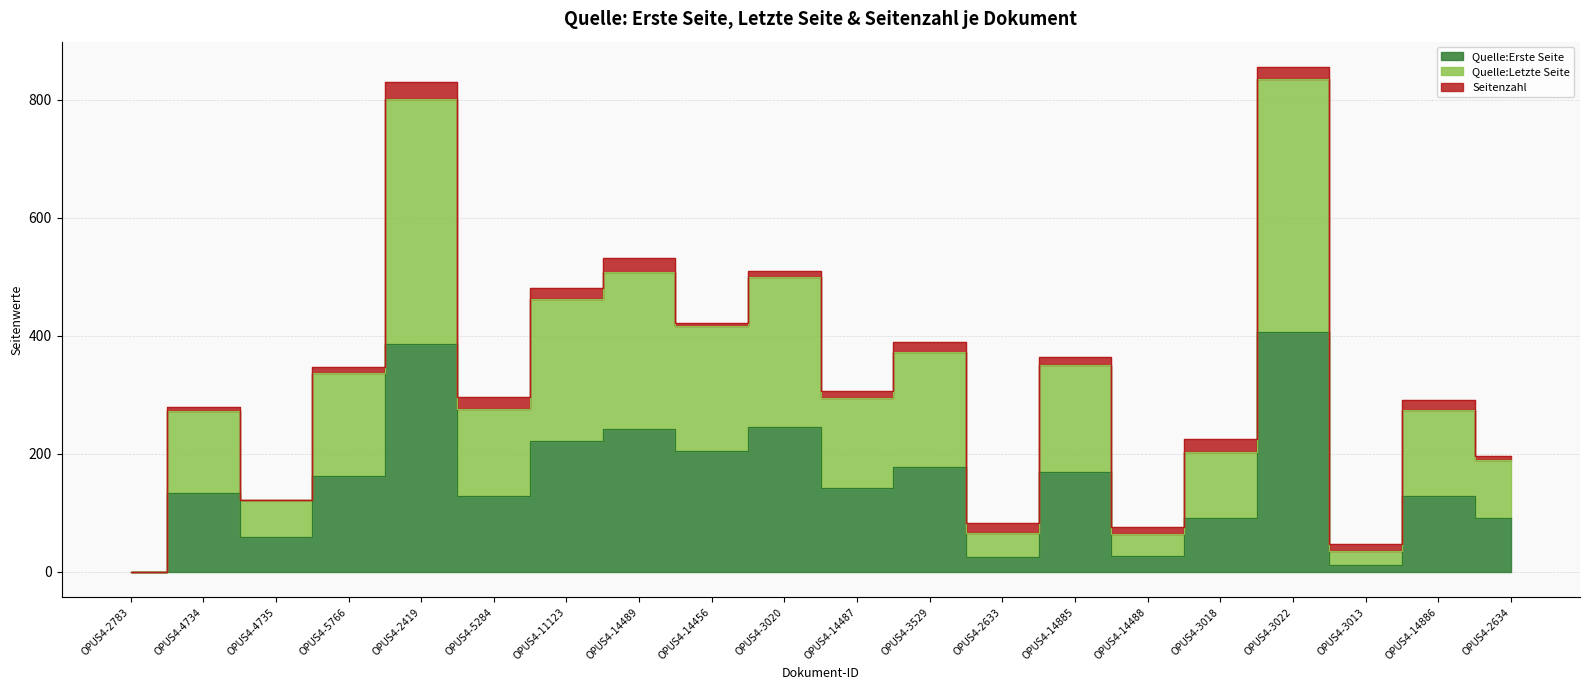

True or false: Quelle:Erste Seite and Quelle:Letzte Seite cross at least once.

False